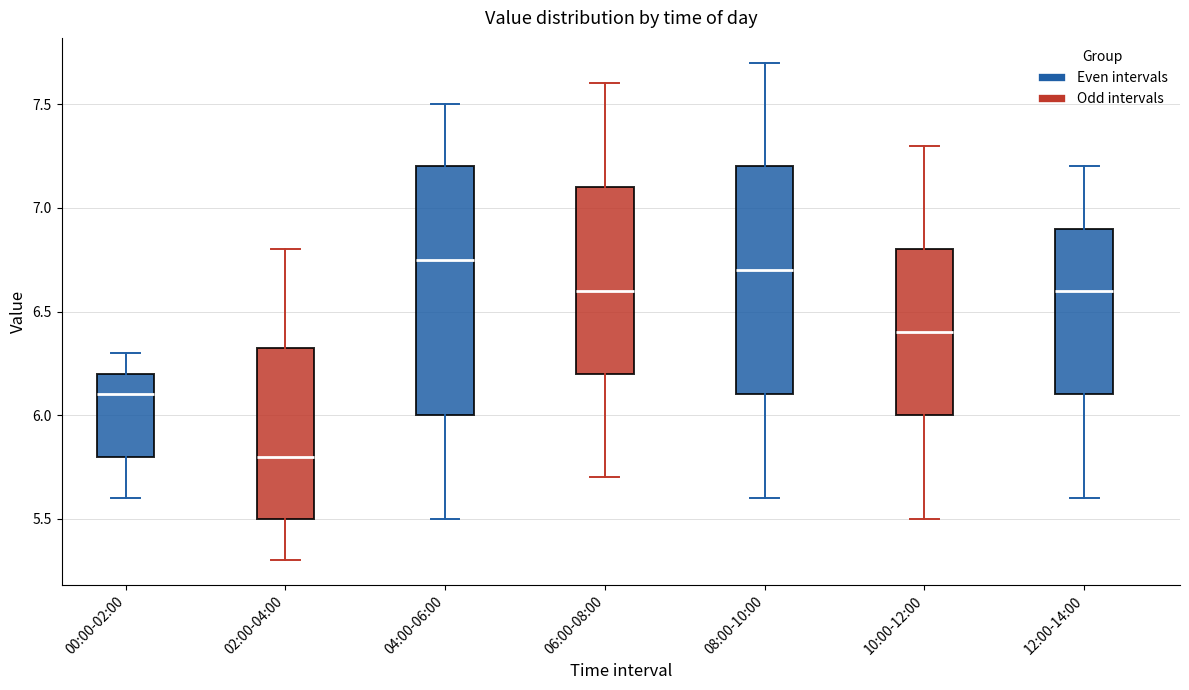

Which box is the tallest, from its lower edge to its upper edge?

04:00-06:00